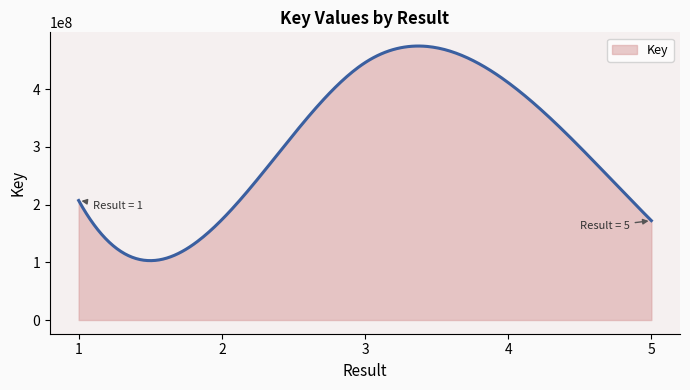

What is the smallest value displayed?

102960788.0